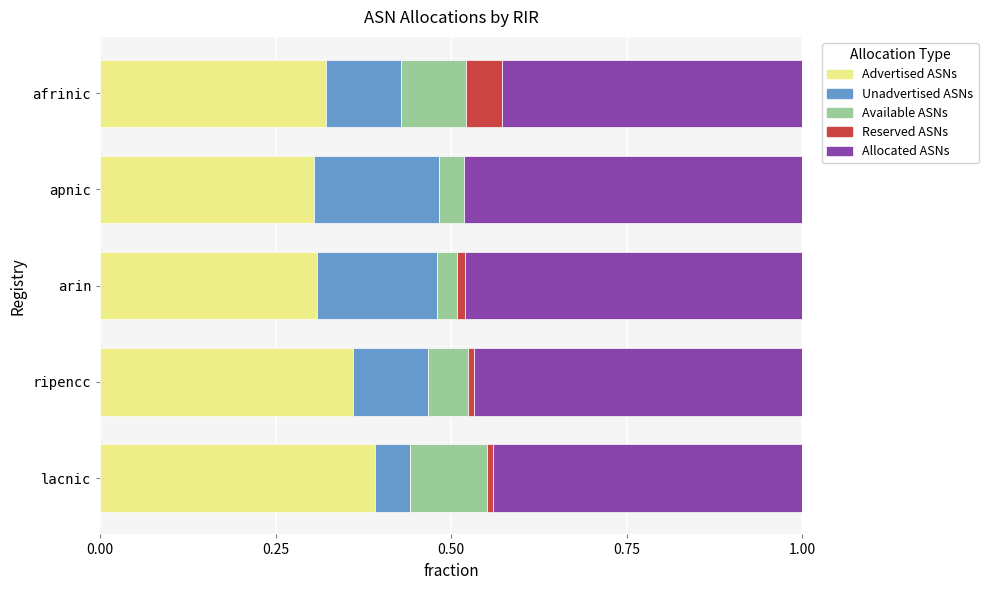

True or false: Advertised ASNs has a value of 0.3 at apnic.

True